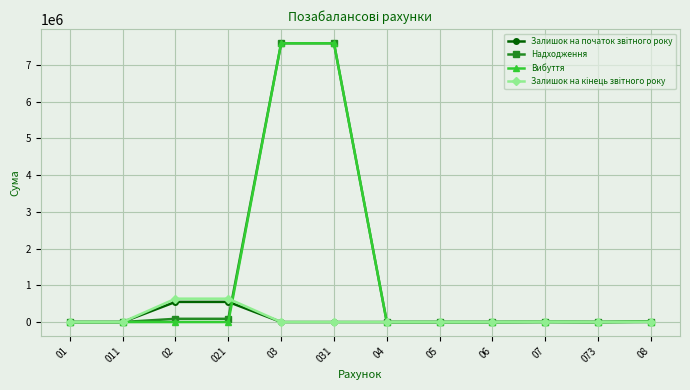

What is the spread (max minus min) of values at 031?

7586525.1